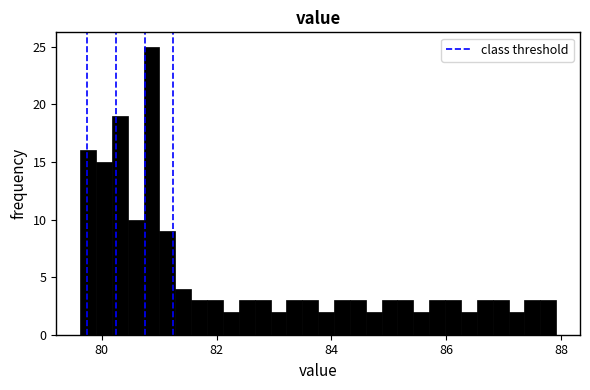

Read against the x-axis, roughly where is the centre of the tallest bar?

80.8